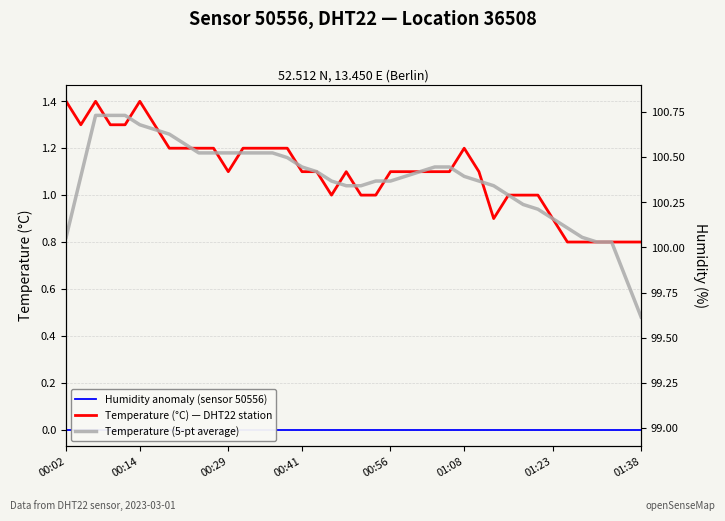

Rank the series at 8 from highest to lowest value.

Temperature (5-pt average), Temperature (°C) — DHT22 station, Humidity anomaly (sensor 50556)